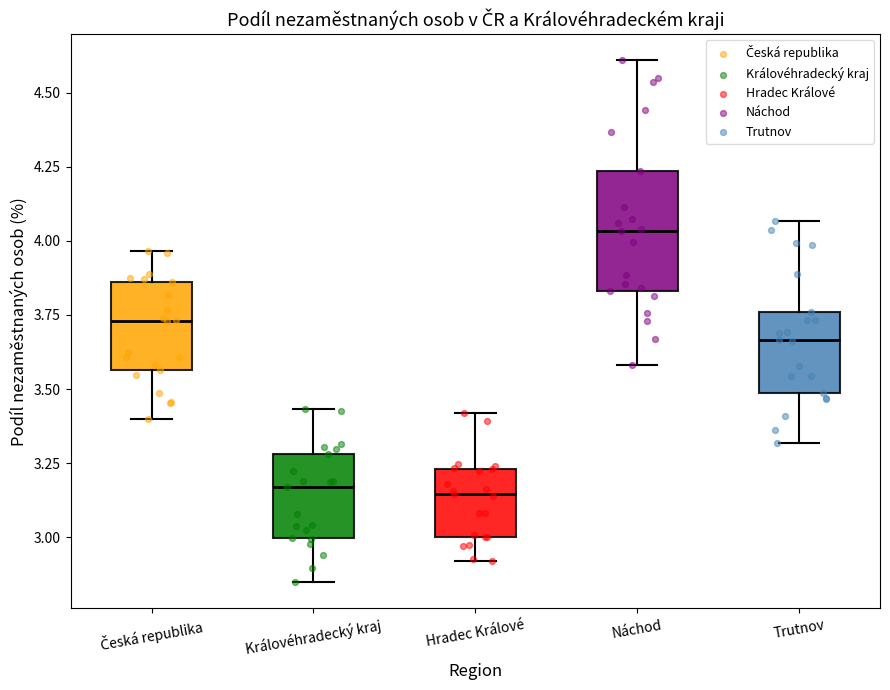

Reading left to right, read every box against the y-axis: the position of its median line, the range the box covers, and the ends of its whiskers. The values are not printed on the chart, so give them approximately, as read against the axis.

Česká republika: median 3.75, box 3.55 to 3.85, whiskers 3.40 to 3.95
Královéhradecký kraj: median 3.15, box 3.00 to 3.30, whiskers 2.85 to 3.45
Hradec Králové: median 3.15, box 3.00 to 3.25, whiskers 2.90 to 3.40
Náchod: median 4.05, box 3.85 to 4.25, whiskers 3.60 to 4.60
Trutnov: median 3.65, box 3.50 to 3.75, whiskers 3.30 to 4.05